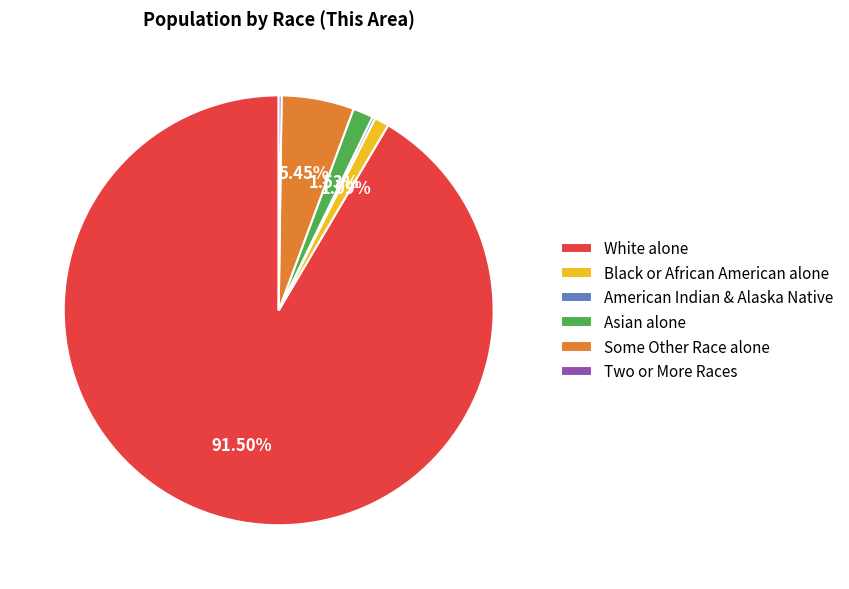

Is the sum of Black or African American alone and Some Other Race alone greater than half?

No